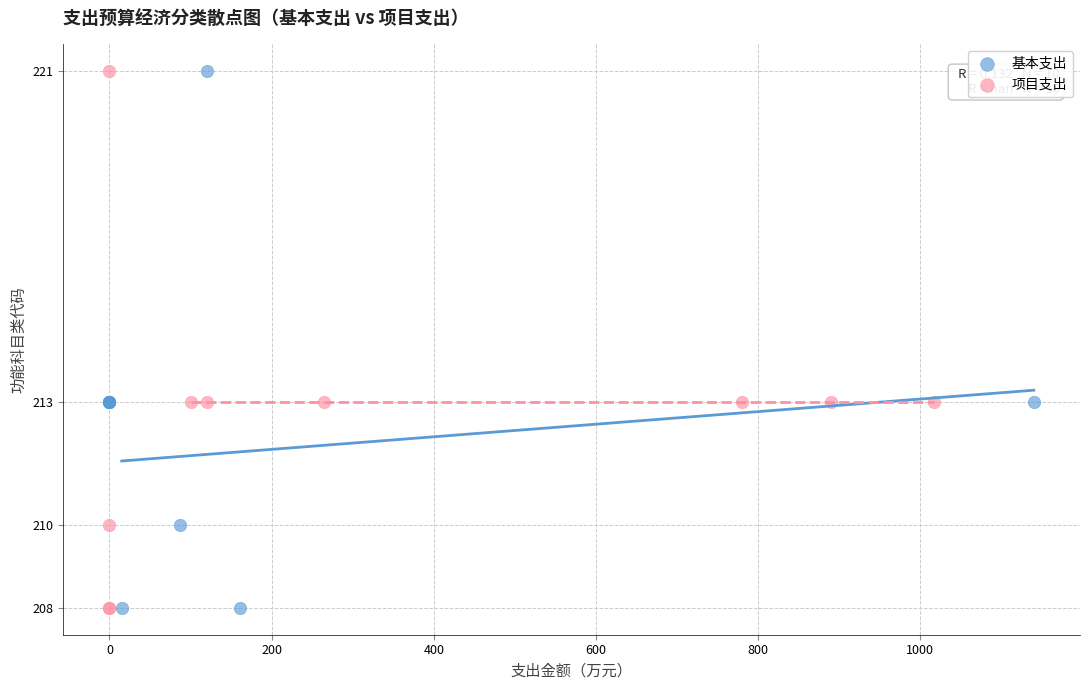

What are all the series names shown in the legend?

基本支出, 项目支出